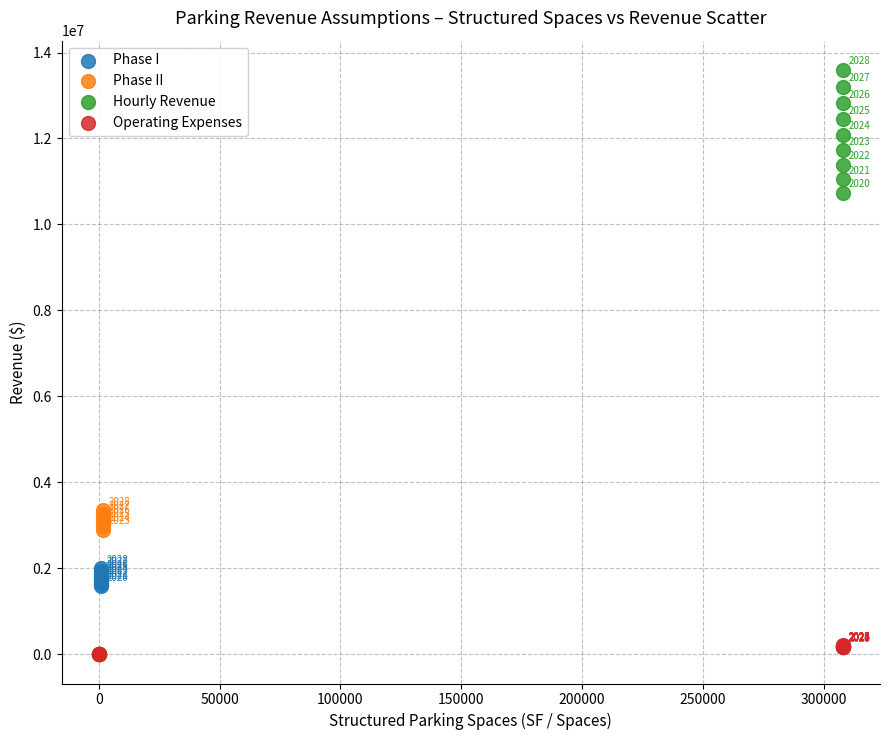

What are all the series names shown in the legend?

Phase I, Phase II, Hourly Revenue, Operating Expenses